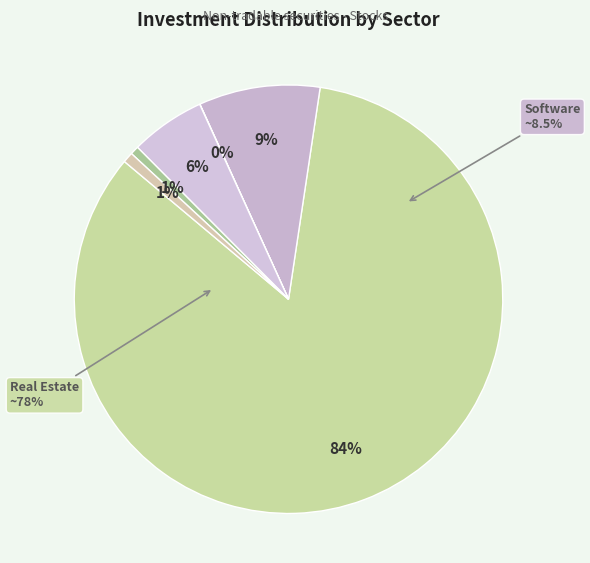

Is the sum of Software & Services and אופנה והלבשה greater than half?

No